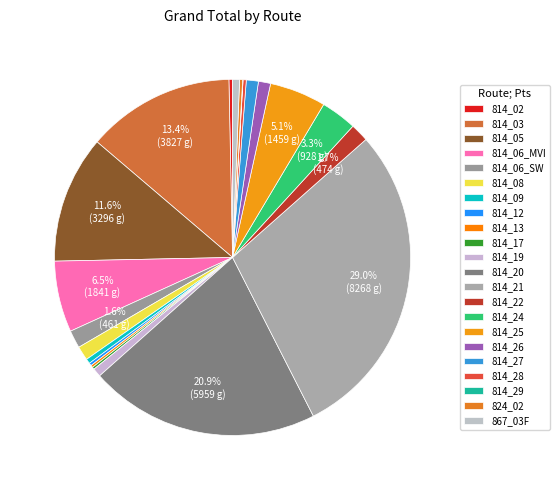

True or false: 814_02 accounts for 0% of the total.

True